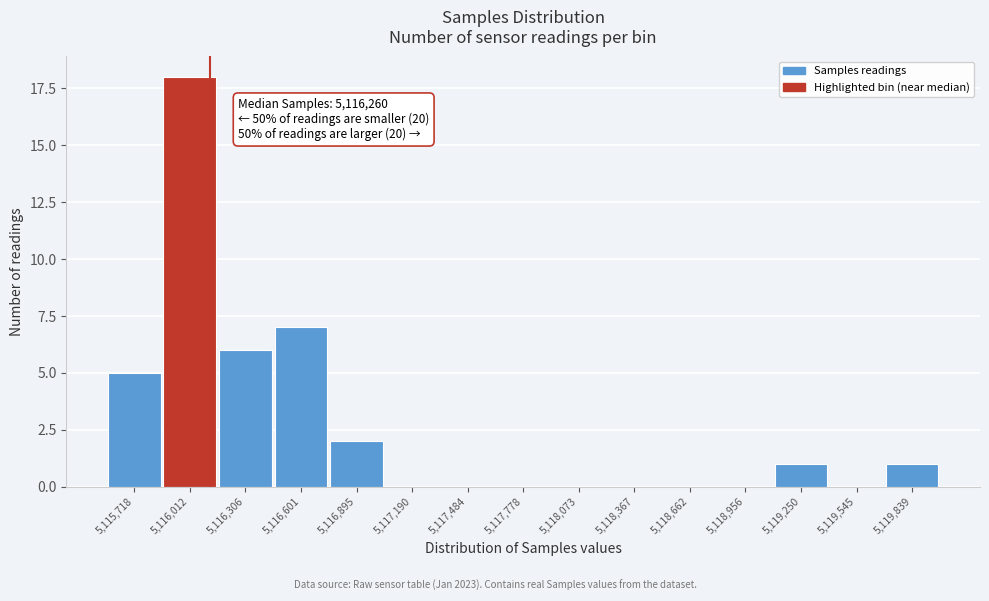

Reading left to right, list all the values displayed in this chart.

5,115,718=5	5,116,012=18	5,116,306=6	5,116,601=7	5,116,895=2	5,117,190=0	5,117,484=0	5,117,778=0	5,118,073=0	5,118,367=0	5,118,662=0	5,118,956=0	5,119,250=1	5,119,545=0	5,119,839=1